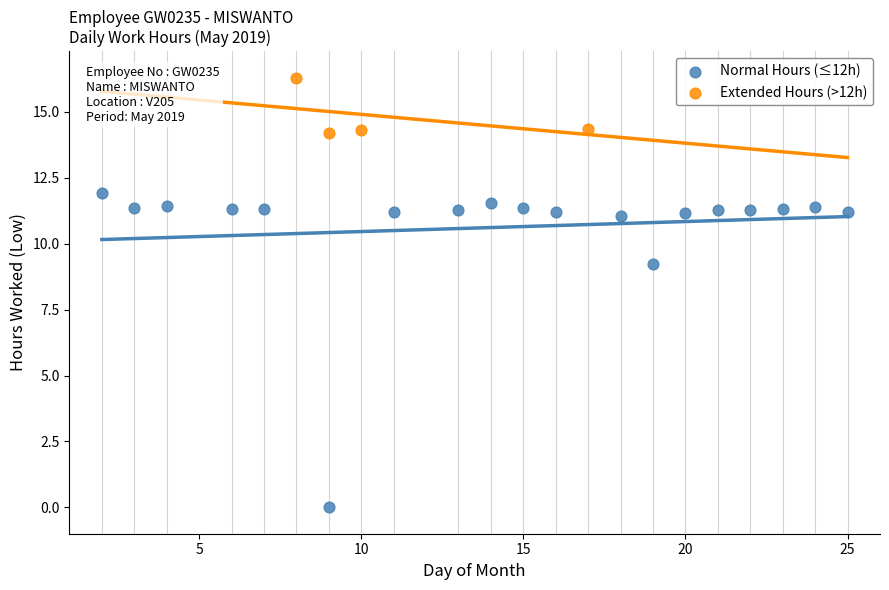

Which series contains the lowest Y value?

Normal Hours (≤12h)